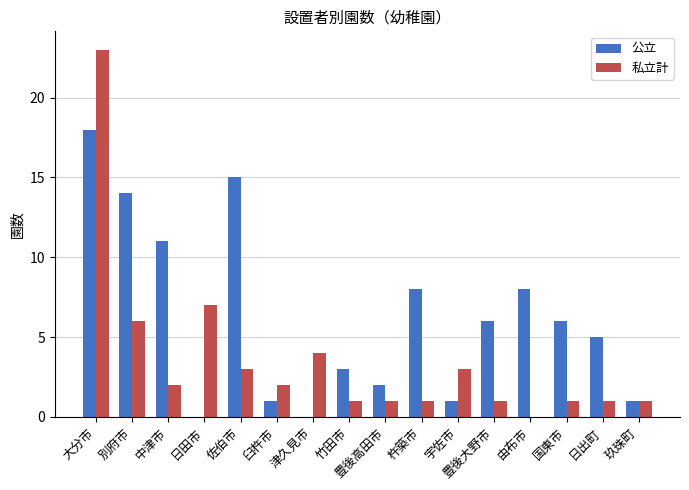

Which series changed the most between 大分市 and 日出町?

私立計